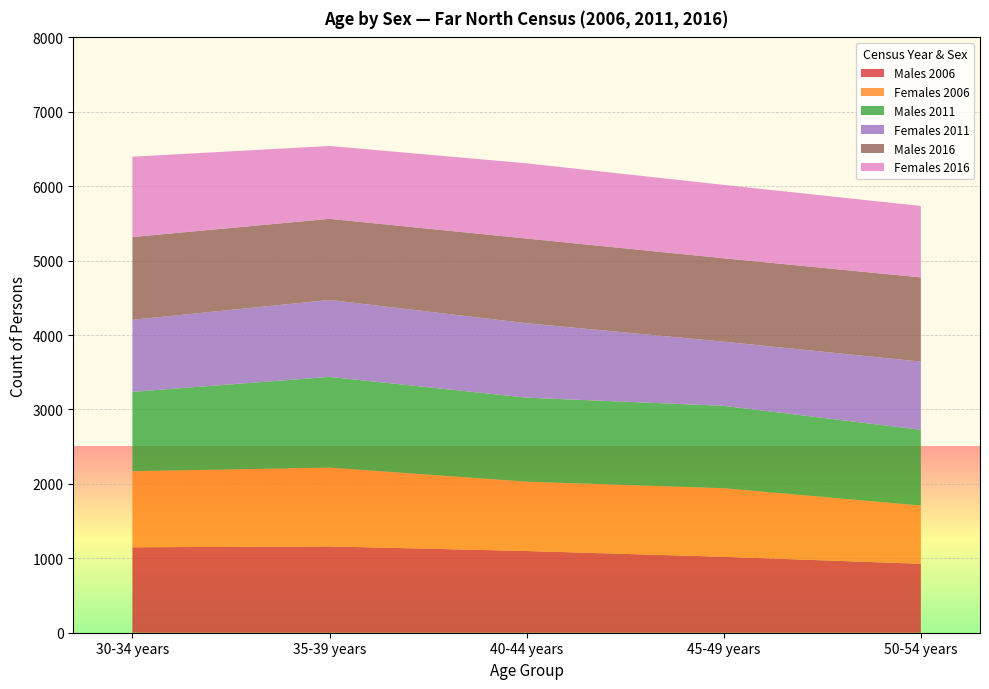

Reading left to right, what are all the values shown in this chart?

Males 2006: 30-34 years=1148	35-39 years=1160	40-44 years=1098	45-49 years=1020	50-54 years=926
Females 2006: 30-34 years=1023	35-39 years=1059	40-44 years=932	45-49 years=922	50-54 years=783
Males 2011: 30-34 years=1066	35-39 years=1219	40-44 years=1129	45-49 years=1107	50-54 years=1018
Females 2011: 30-34 years=968	35-39 years=1034	40-44 years=1000	45-49 years=862	50-54 years=916
Males 2016: 30-34 years=1112	35-39 years=1090	40-44 years=1138	45-49 years=1121	50-54 years=1132
Females 2016: 30-34 years=1080	35-39 years=979	40-44 years=1011	45-49 years=986	50-54 years=960